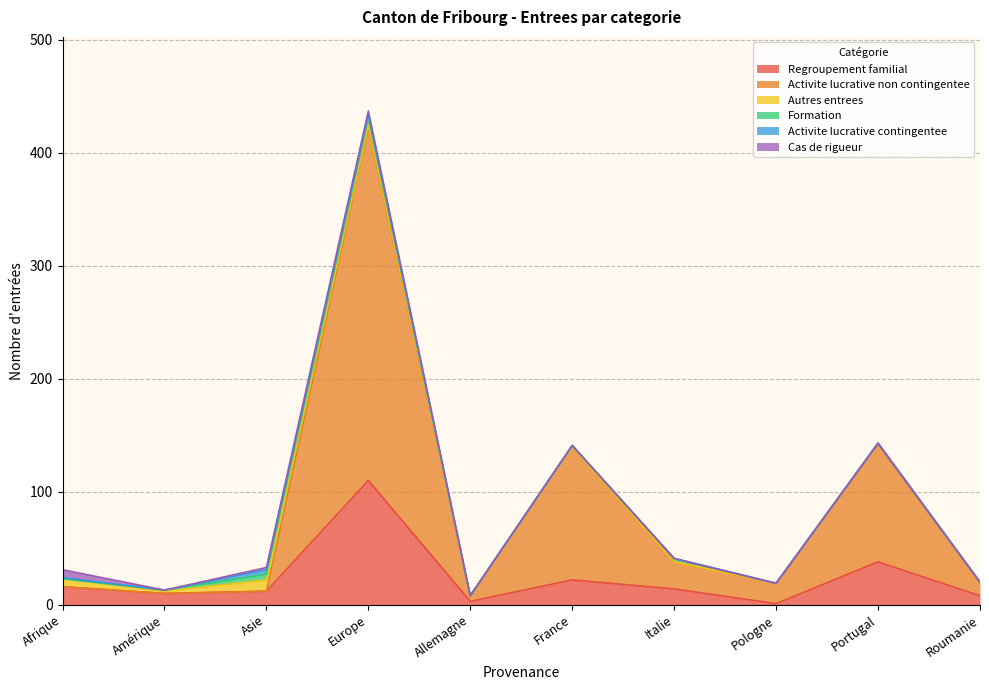

What position from the right is France?

5